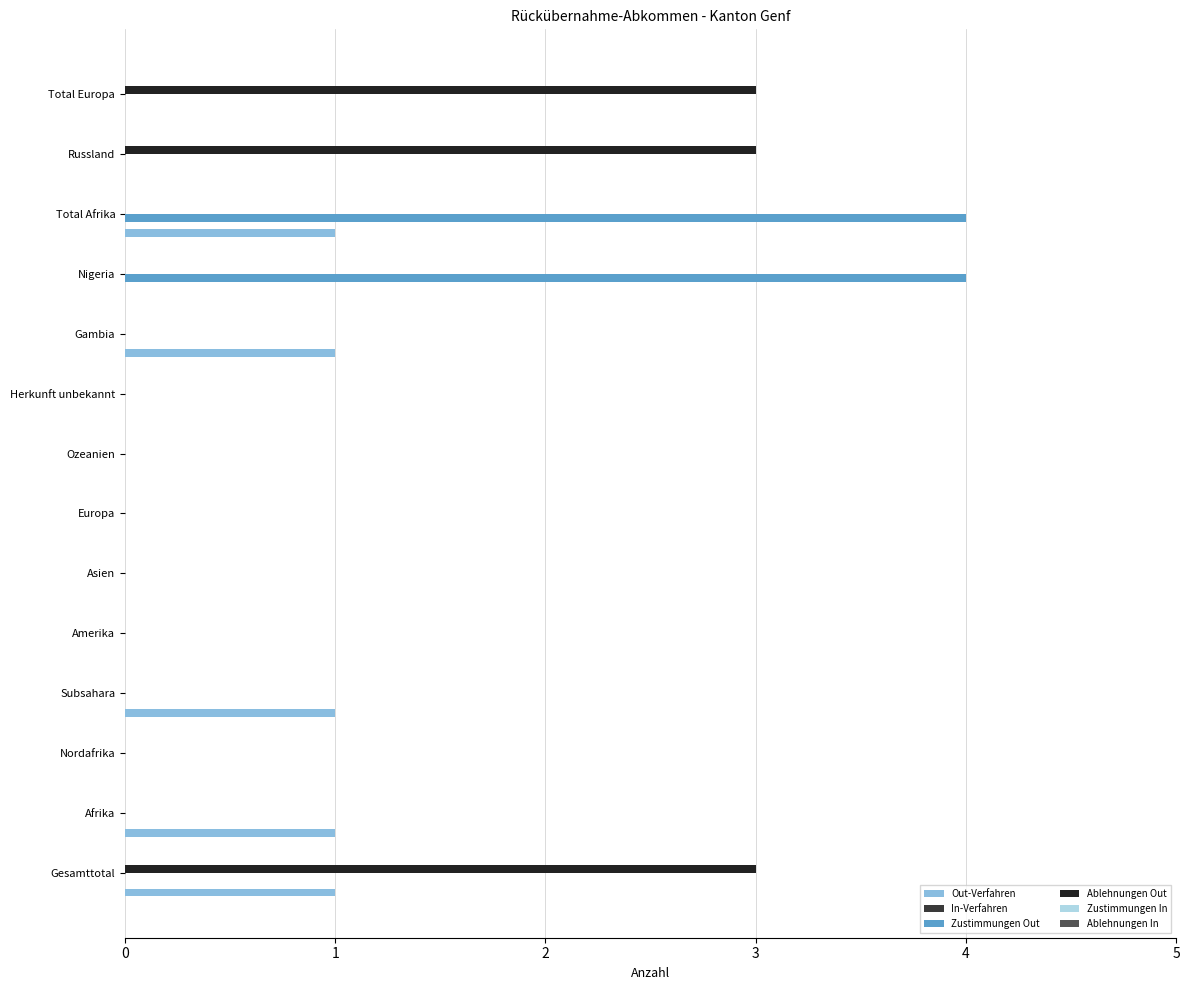

The Ablehnungen Out series shows 3 at Total Europa. True or false?

True